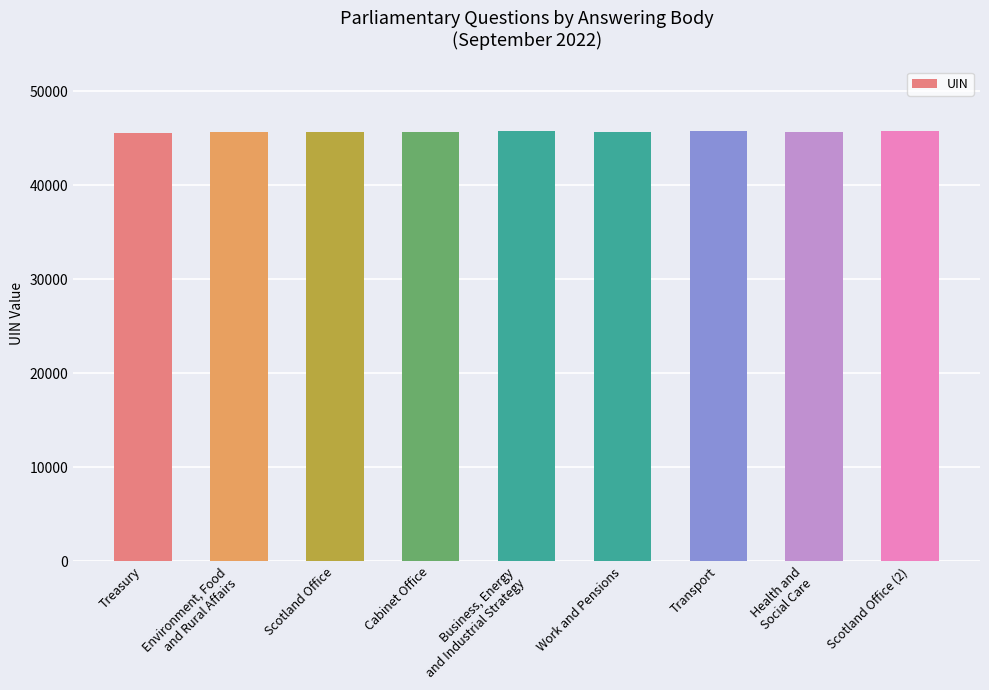

What is the label of the 9th bar from the left?

Scotland Office (2)